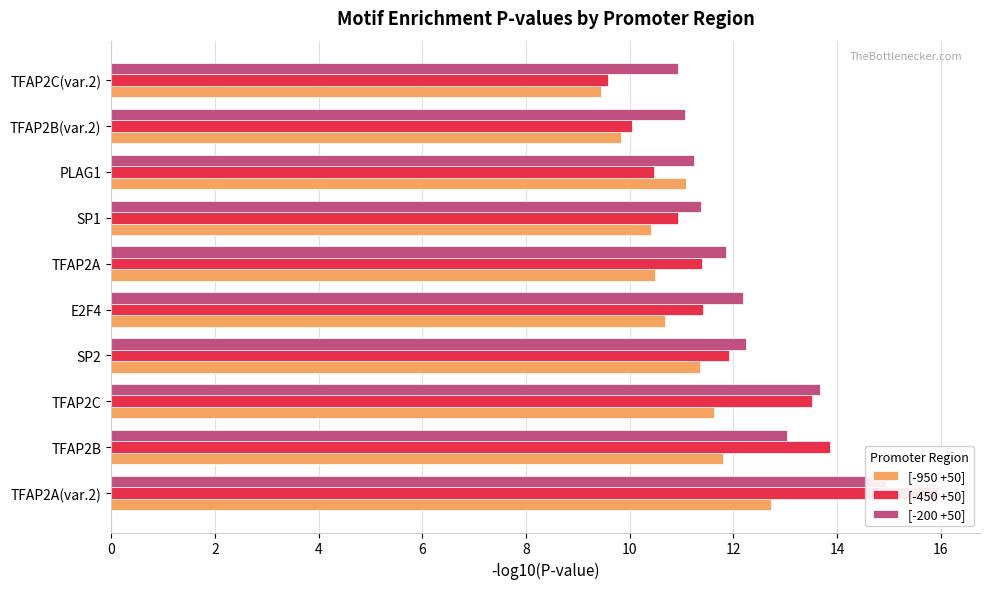

The [-450 +50] series shows 7.7 at E2F4. True or false?

False